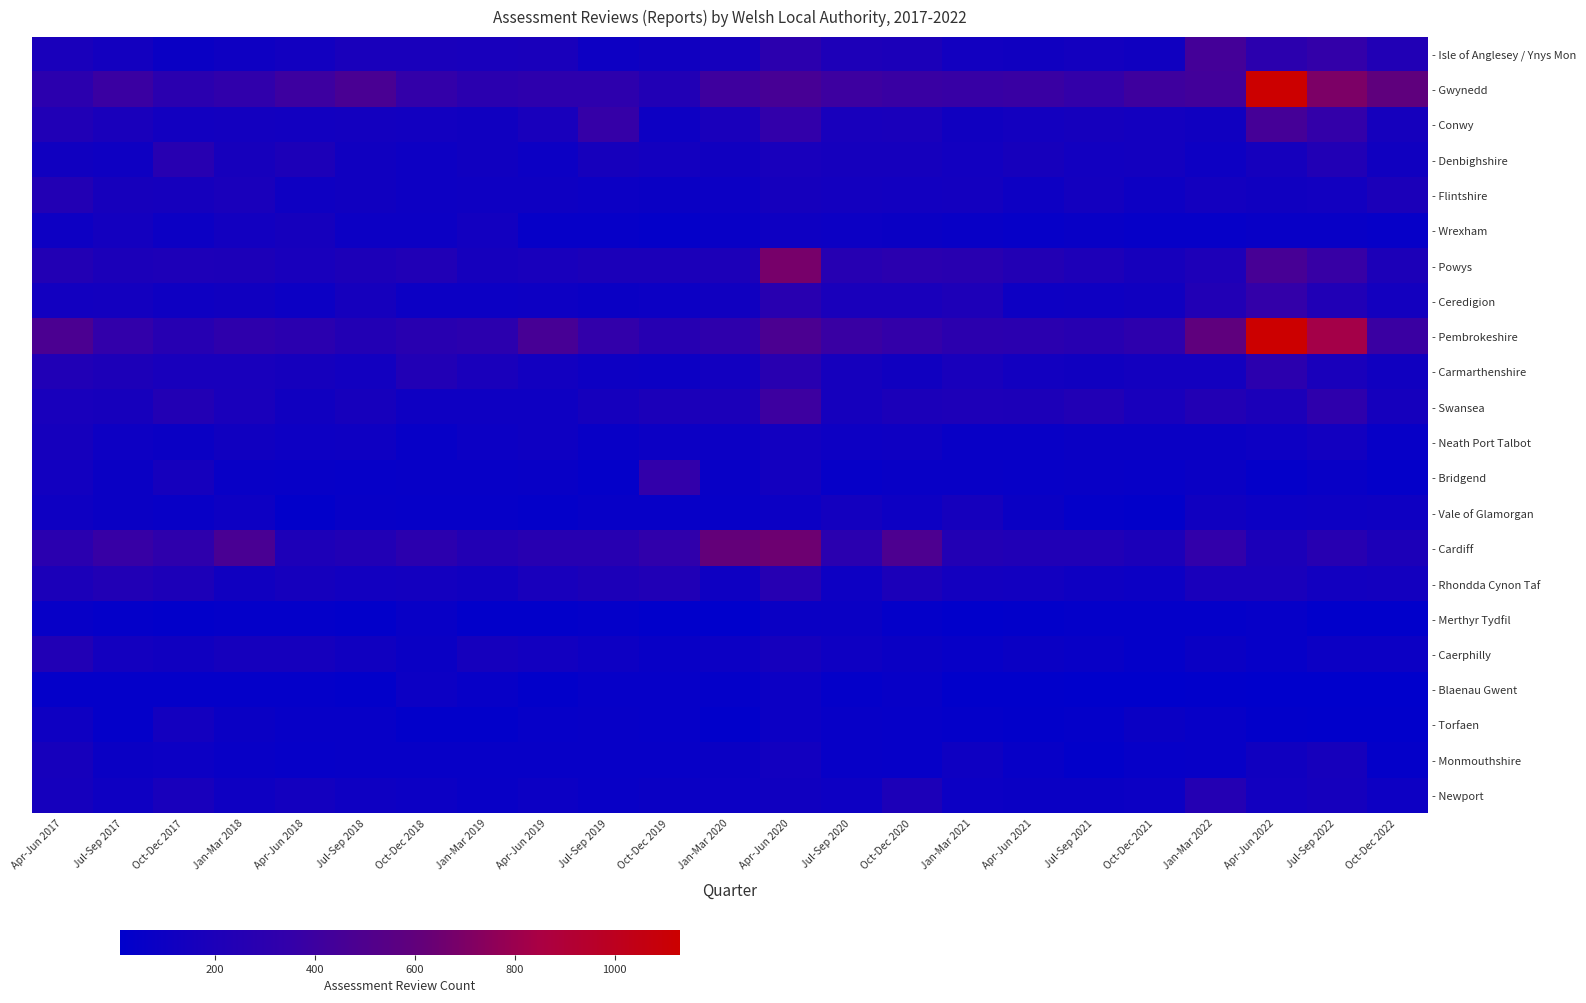

Which category has the highest value across all series?

Apr-Jun 2022